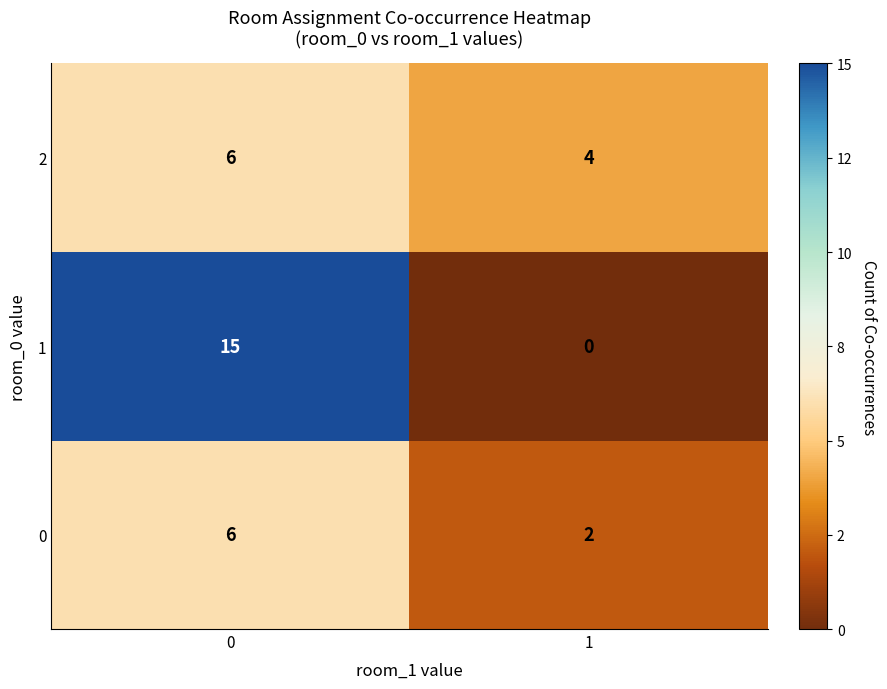

How many data points does each series have?

2